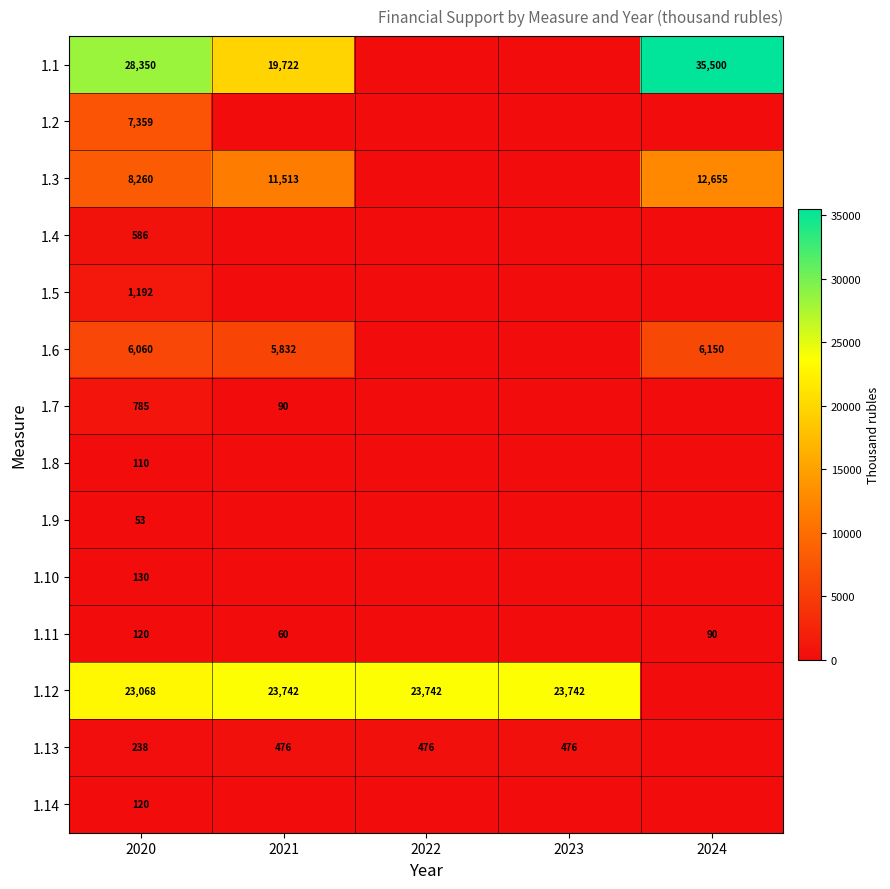

The value of 1.12 at 2021 is 23742. True or false?

True